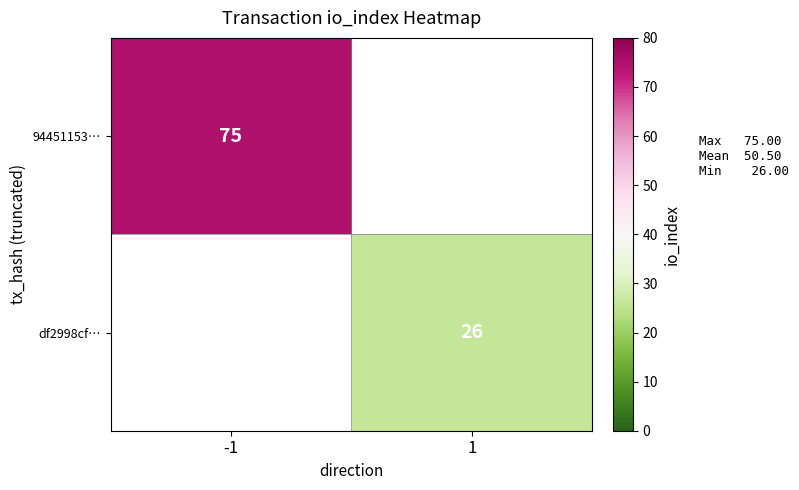

The df2998cf… series shows 14 at 1. True or false?

False